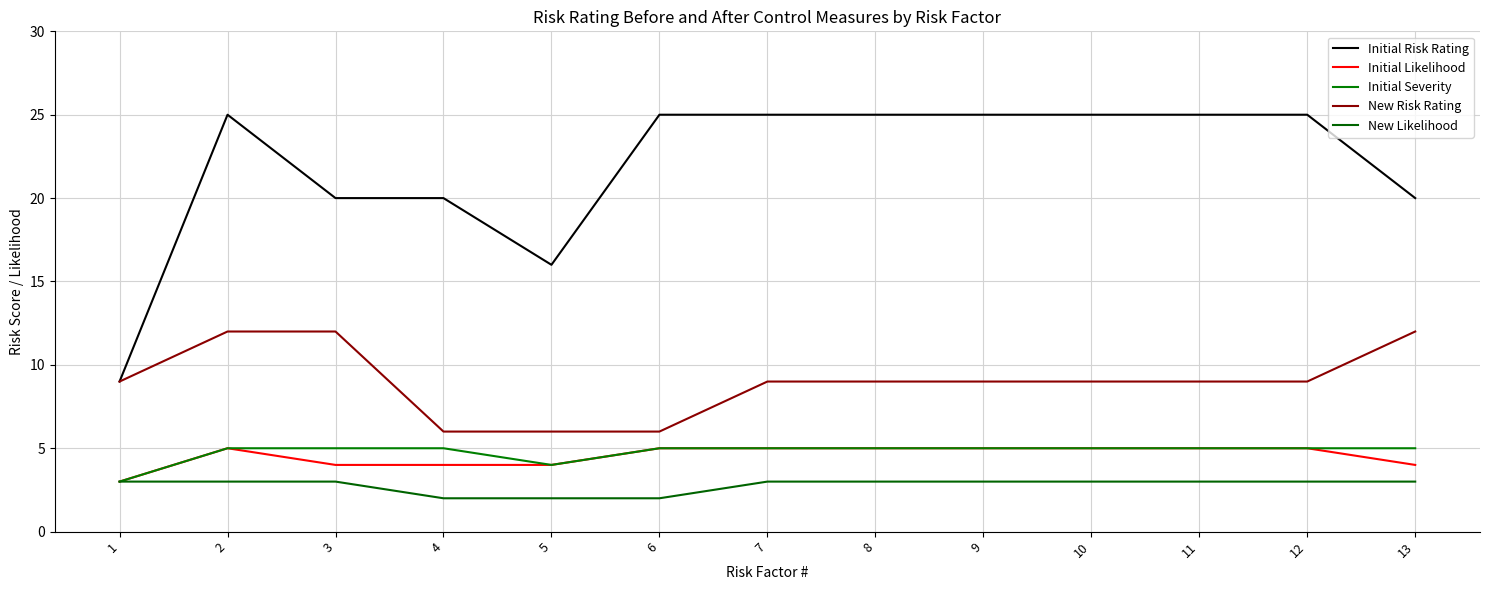

What are all the series names shown in the legend?

Initial Risk Rating, Initial Likelihood, Initial Severity, New Risk Rating, New Likelihood